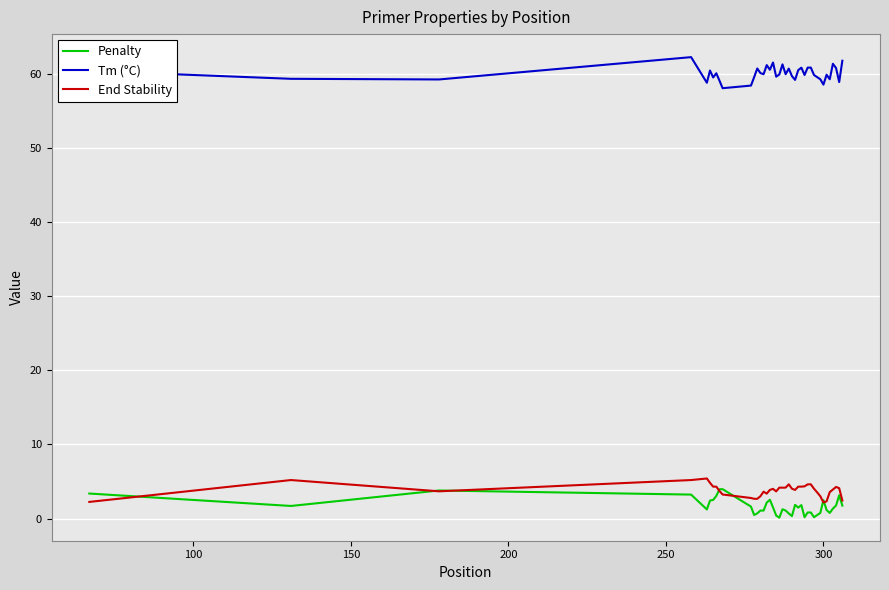

Which series has the largest total across all categories?

Tm (°C)